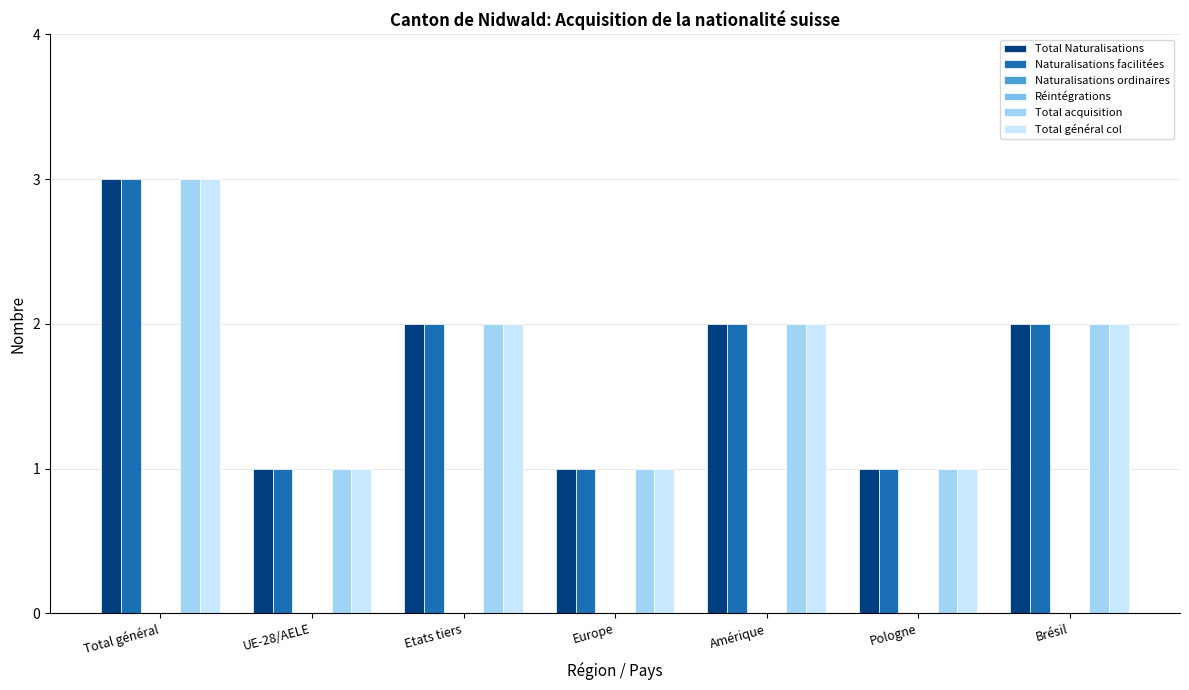

Reading left to right, list all the values displayed in this chart.

Total Naturalisations: Total général=3	UE-28/AELE=1	Etats tiers=2	Europe=1	Amérique=2	Pologne=1	Brésil=2
Naturalisations facilitées: Total général=3	UE-28/AELE=1	Etats tiers=2	Europe=1	Amérique=2	Pologne=1	Brésil=2
Naturalisations ordinaires: Total général=0	UE-28/AELE=0	Etats tiers=0	Europe=0	Amérique=0	Pologne=0	Brésil=0
Réintégrations: Total général=0	UE-28/AELE=0	Etats tiers=0	Europe=0	Amérique=0	Pologne=0	Brésil=0
Total acquisition: Total général=3	UE-28/AELE=1	Etats tiers=2	Europe=1	Amérique=2	Pologne=1	Brésil=2
Total général col: Total général=3	UE-28/AELE=1	Etats tiers=2	Europe=1	Amérique=2	Pologne=1	Brésil=2